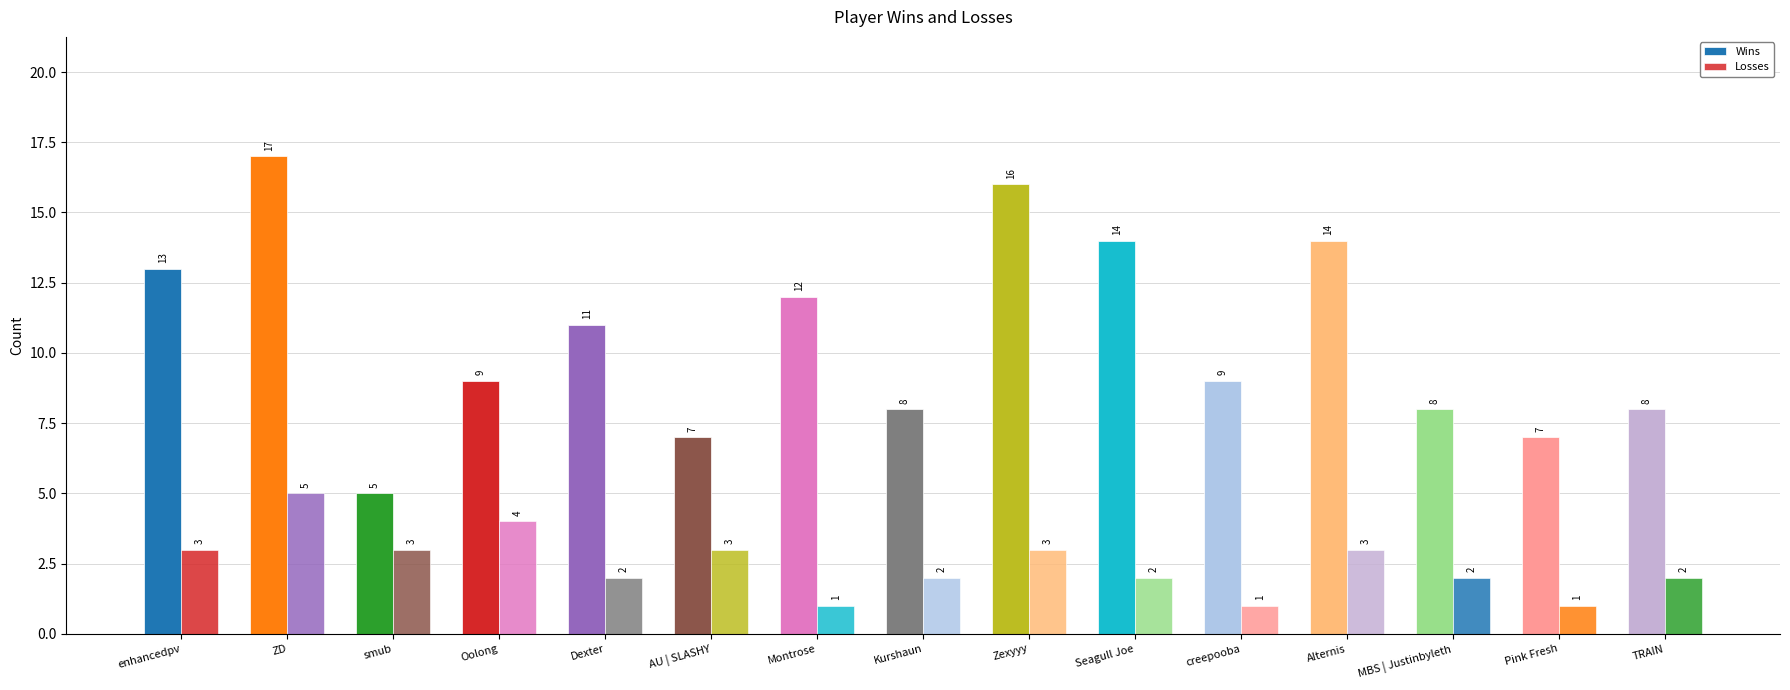

Are the bars grouped side by side (vs. stacked)?

Yes